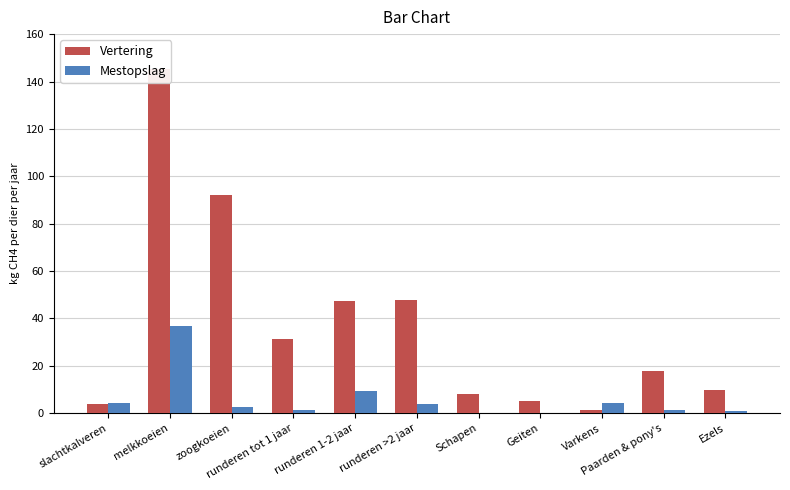

At which label does Vertering first exceed 18?

melkkoeien